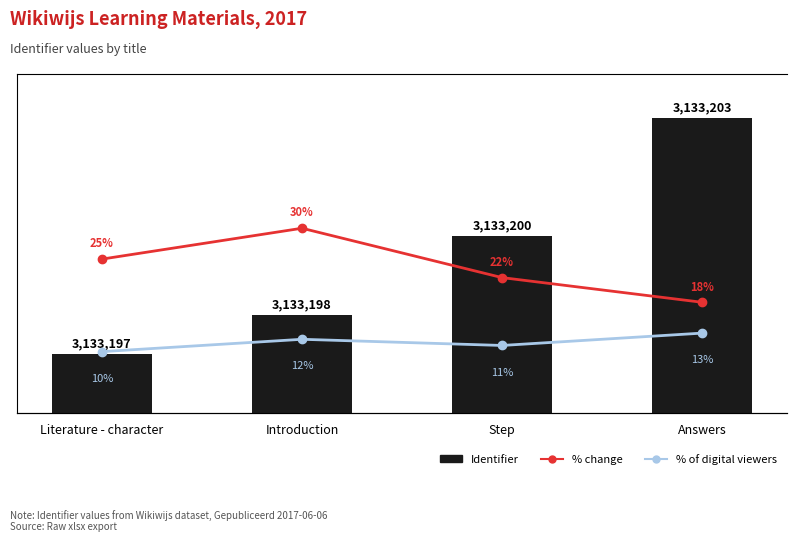

Reading left to right, list all the values displayed in this chart.

Identifier: Literature - character=20.0	Introduction=33.3	Step=60.0	Answers=100.0
% change: Literature - character=25.0	Introduction=30.0	Step=22.0	Answers=18.0
% of digital viewers: Literature - character=10.0	Introduction=12.0	Step=11.0	Answers=13.0